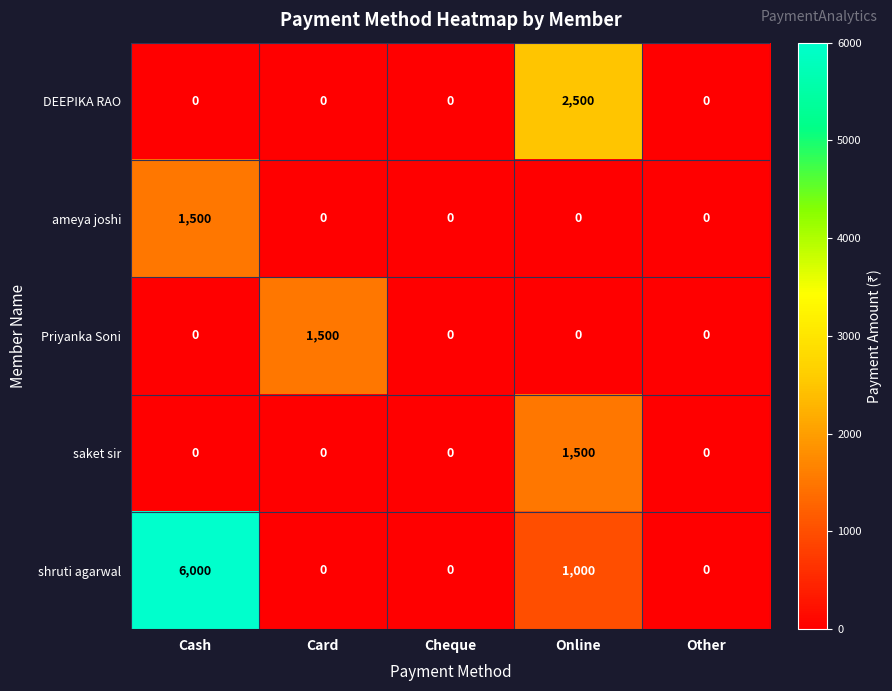

Reading left to right, transcribe all the data shown in this chart.

DEEPIKA RAO: 0	0	0	2500	0
ameya joshi: 1500	0	0	0	0
Priyanka Soni: 0	1500	0	0	0
saket sir: 0	0	0	1500	0
shruti agarwal: 6000	0	0	1000	0